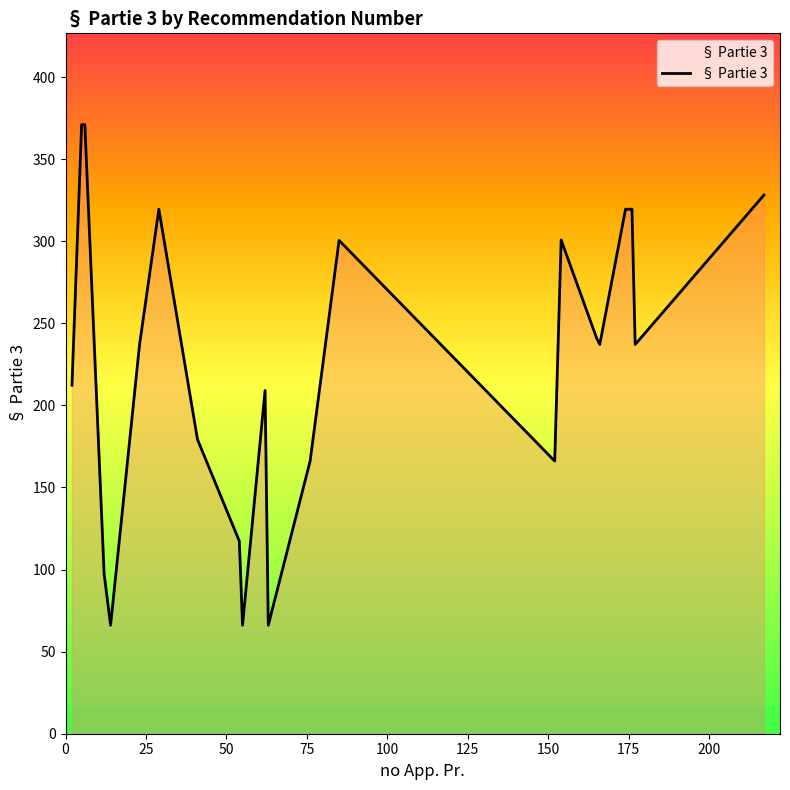

What is the smallest value displayed?

66.1